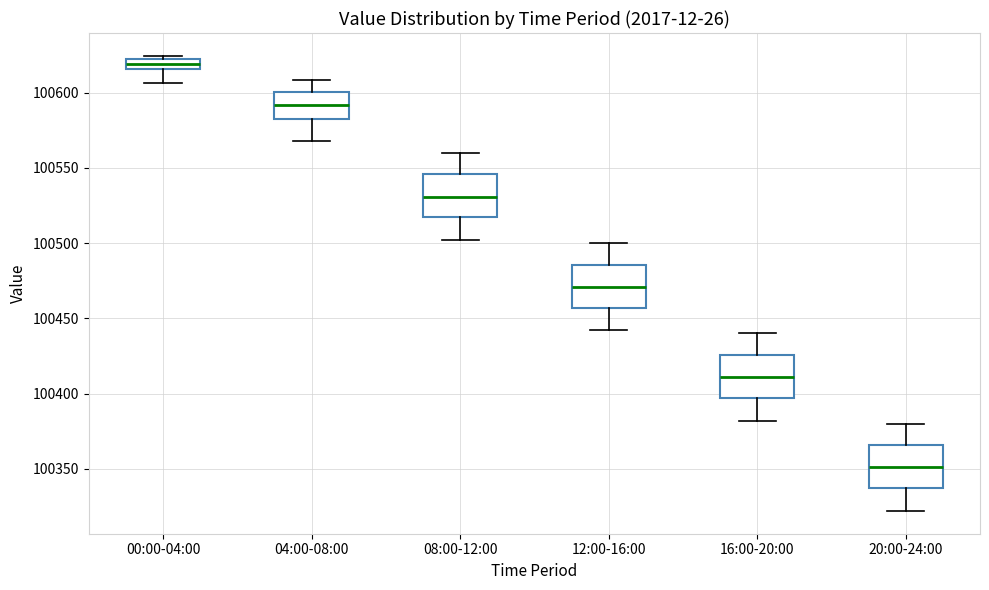

Which box's median line is the highest?

00:00-04:00